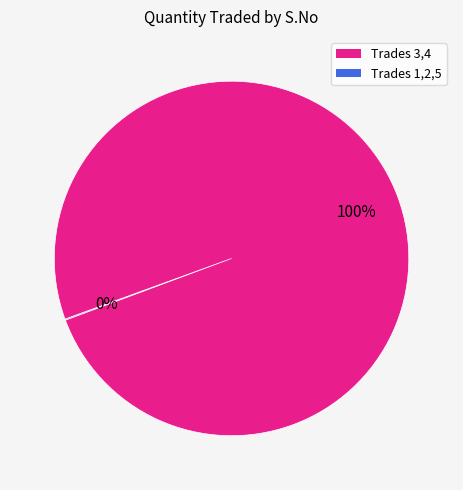

To the nearest percent, what is the difference between the largest and smallest slice percentages?

100%